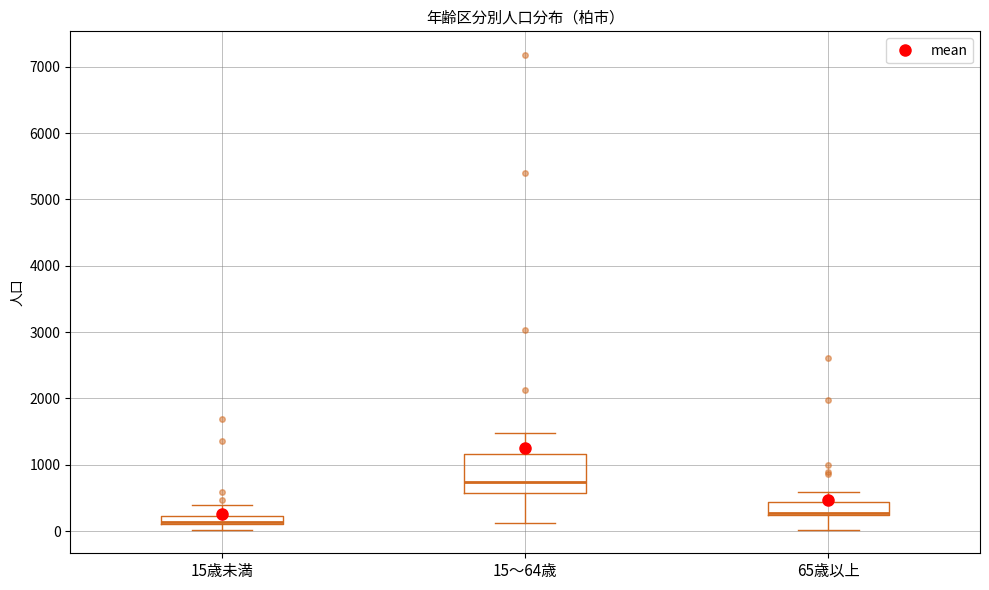

Comparing the boxes themselves (not the whiskers), which one is the tallest?

15～64歳